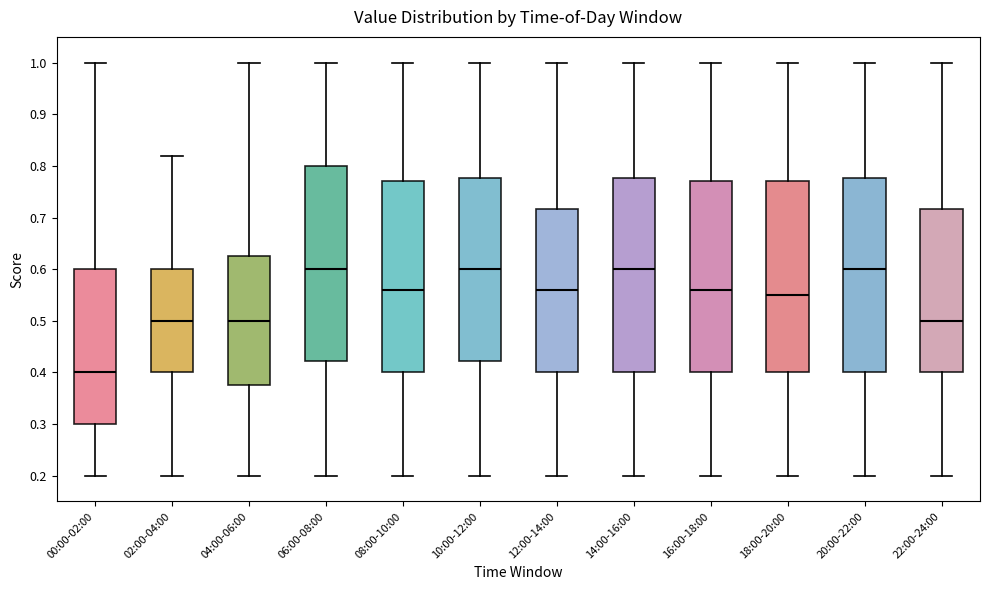

Reading left to right, transcribe this box plot: for each box, give where its median line is, the range the box spans, and where its two whiskers end, as read against the y-axis. The values are not printed on the chart, so give them approximately, as read against the axis.

00:00-02:00: median 0.40, box 0.30 to 0.60, whiskers 0.20 to 1.00
02:00-04:00: median 0.50, box 0.40 to 0.60, whiskers 0.20 to 0.82
04:00-06:00: median 0.50, box 0.38 to 0.63, whiskers 0.20 to 1.00
06:00-08:00: median 0.60, box 0.42 to 0.80, whiskers 0.20 to 1.00
08:00-10:00: median 0.56, box 0.40 to 0.77, whiskers 0.20 to 1.00
10:00-12:00: median 0.60, box 0.42 to 0.78, whiskers 0.20 to 1.00
12:00-14:00: median 0.56, box 0.40 to 0.72, whiskers 0.20 to 1.00
14:00-16:00: median 0.60, box 0.40 to 0.78, whiskers 0.20 to 1.00
16:00-18:00: median 0.56, box 0.40 to 0.77, whiskers 0.20 to 1.00
18:00-20:00: median 0.55, box 0.40 to 0.77, whiskers 0.20 to 1.00
20:00-22:00: median 0.60, box 0.40 to 0.78, whiskers 0.20 to 1.00
22:00-24:00: median 0.50, box 0.40 to 0.72, whiskers 0.20 to 1.00